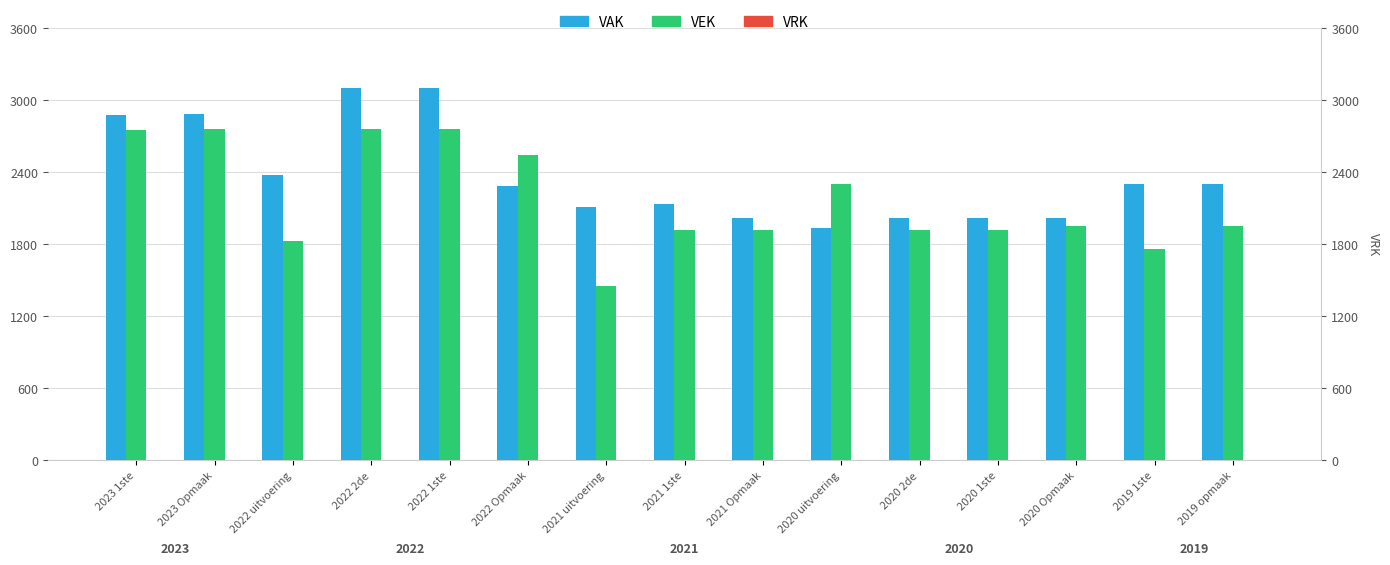

What is the approximate value of VEK at 2022 2de, to the nearest 100?

2800